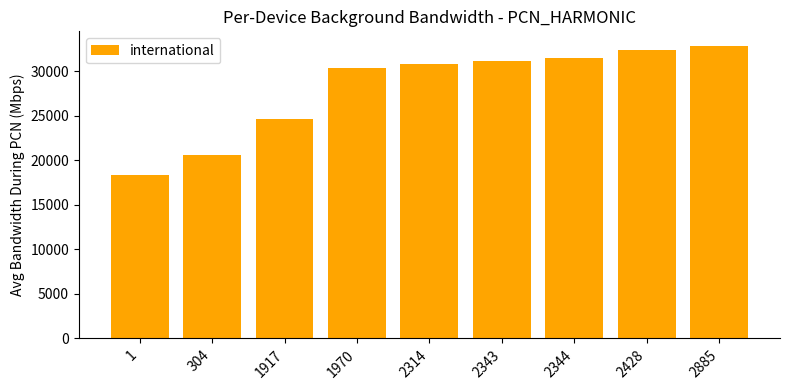

How many values are below 30770?

4